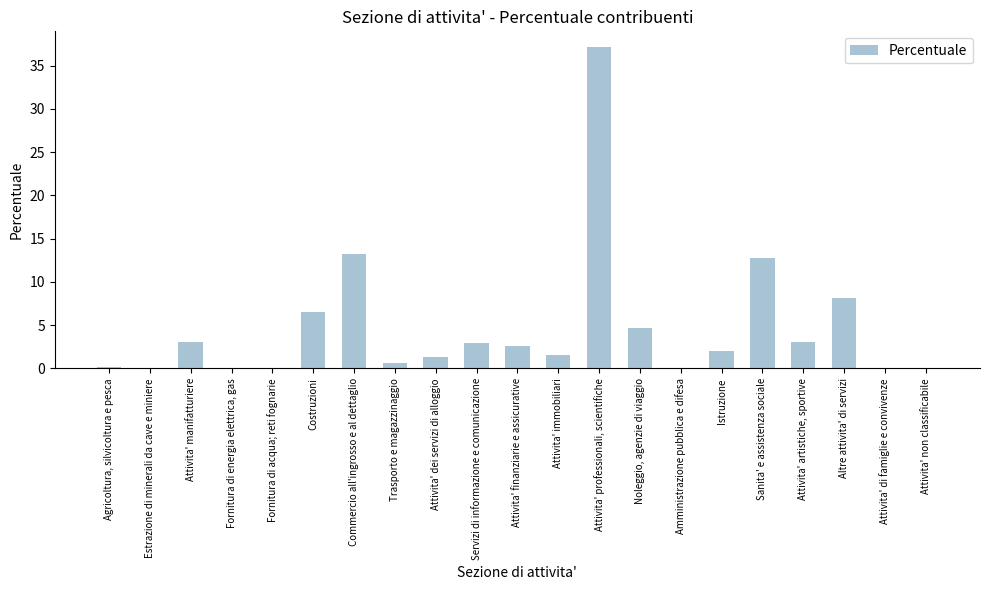

Which category has the highest value across all series?

Attivita' professionali, scientifiche